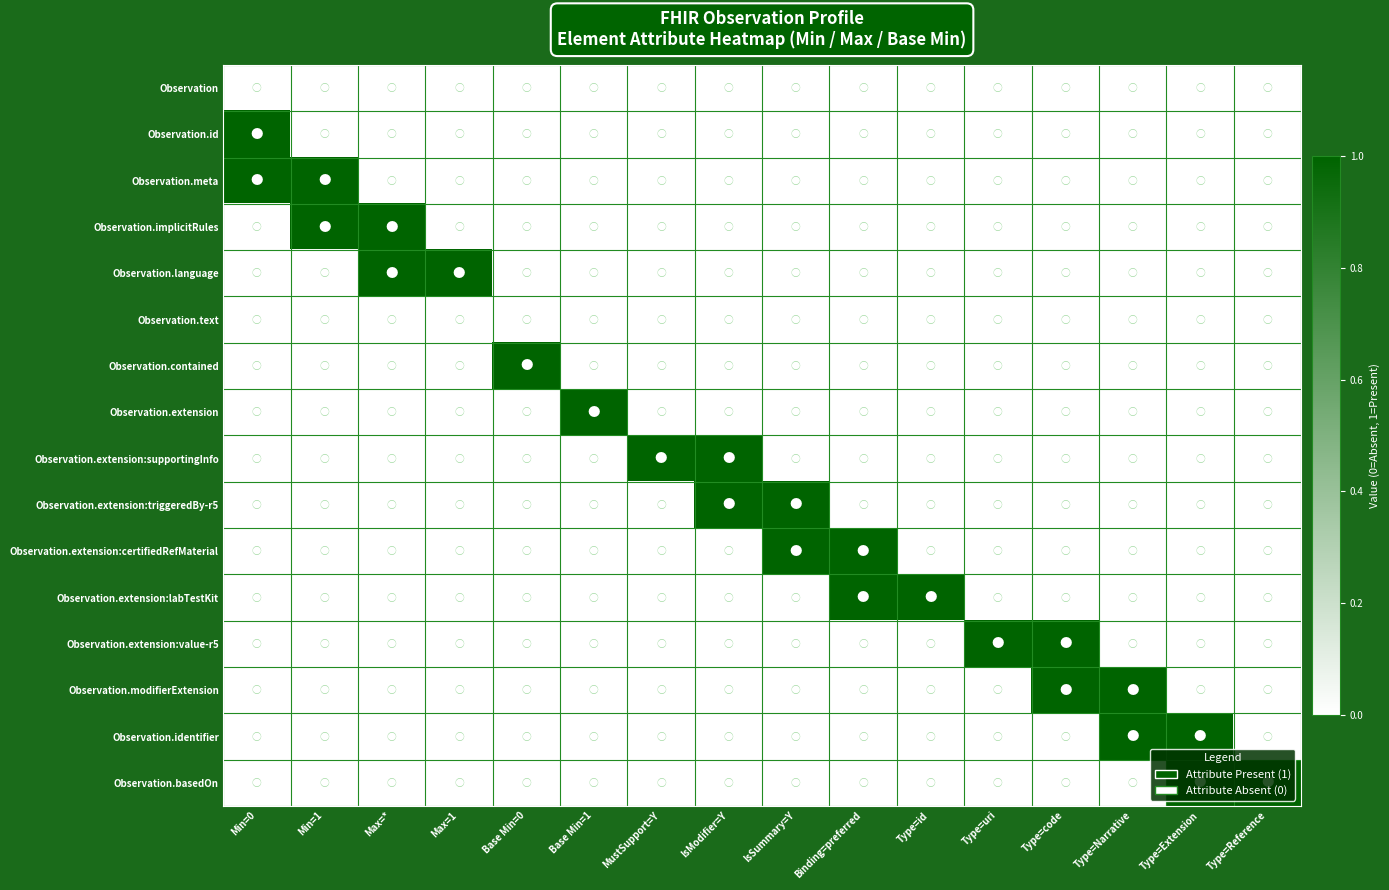

Which series changed the most between IsModifier=Y and Type=Narrative?

Observation.extension:supportingInfo